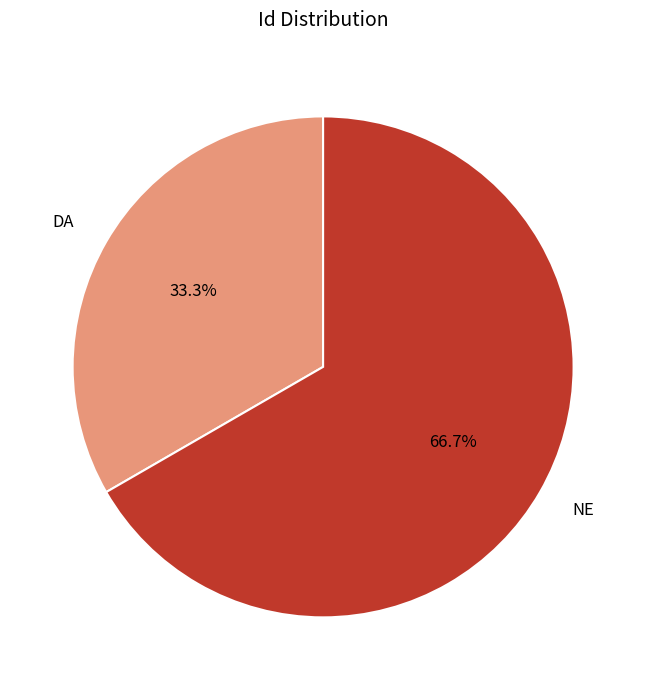

How many segments does this pie chart have?

2